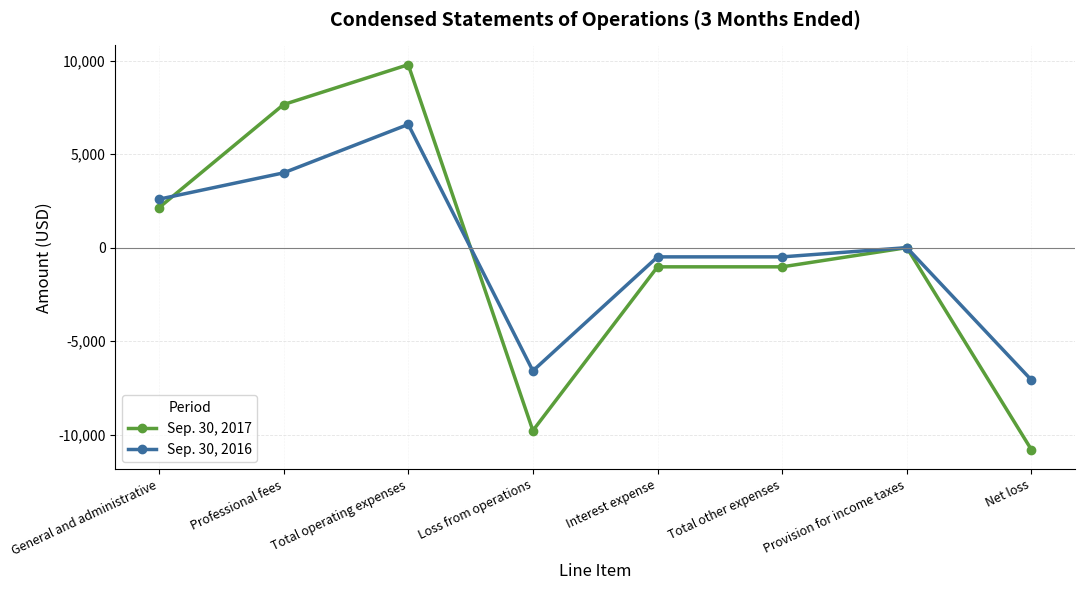

What is the difference between the Sep. 30, 2016 values at Provision for income taxes and Loss from operations?

6590